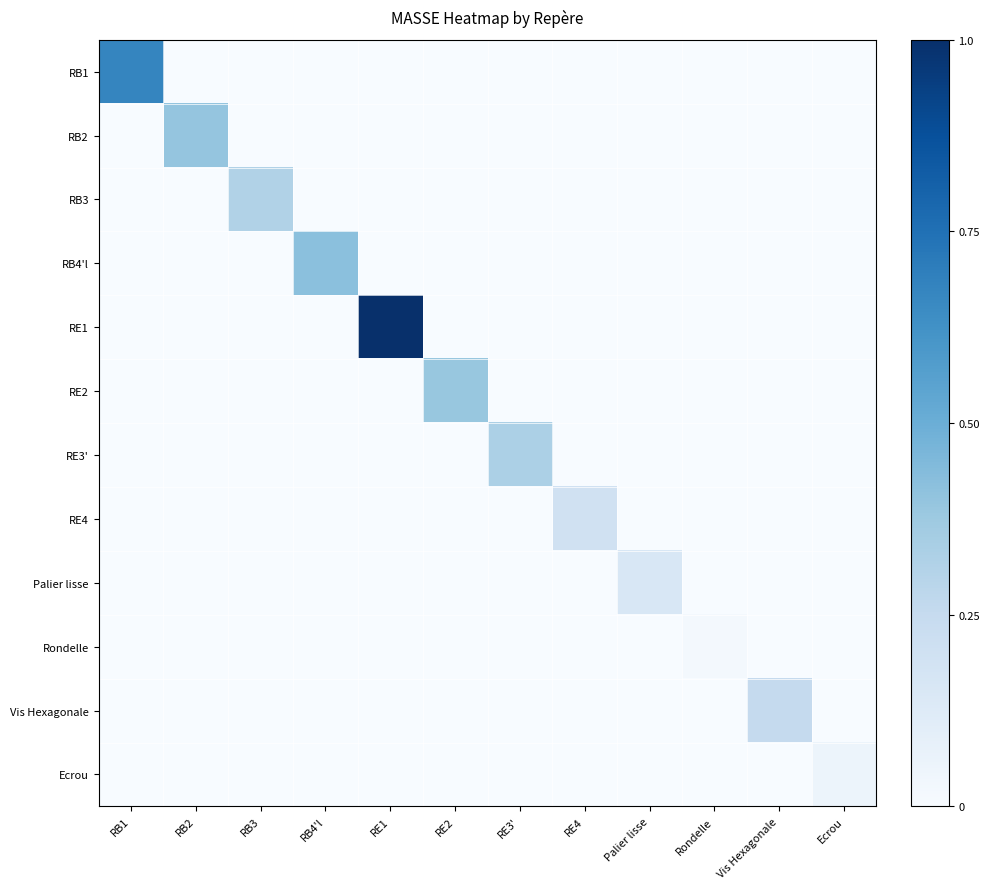

Reading left to right, transcribe all the data shown in this chart.

RB1: RB1=0.7	RB2=0.0	RB3=0.0	RB4'l=0.0	RE1=0.0	RE2=0.0	RE3'=0.0	RE4=0.0	Palier lisse=0.0	Rondelle=0.0	Vis Hexagonale=0.0	Ecrou=0.0
RB2: RB1=0.0	RB2=0.4	RB3=0.0	RB4'l=0.0	RE1=0.0	RE2=0.0	RE3'=0.0	RE4=0.0	Palier lisse=0.0	Rondelle=0.0	Vis Hexagonale=0.0	Ecrou=0.0
RB3: RB1=0.0	RB2=0.0	RB3=0.3	RB4'l=0.0	RE1=0.0	RE2=0.0	RE3'=0.0	RE4=0.0	Palier lisse=0.0	Rondelle=0.0	Vis Hexagonale=0.0	Ecrou=0.0
RB4'l: RB1=0.0	RB2=0.0	RB3=0.0	RB4'l=0.4	RE1=0.0	RE2=0.0	RE3'=0.0	RE4=0.0	Palier lisse=0.0	Rondelle=0.0	Vis Hexagonale=0.0	Ecrou=0.0
RE1: RB1=0.0	RB2=0.0	RB3=0.0	RB4'l=0.0	RE1=1.0	RE2=0.0	RE3'=0.0	RE4=0.0	Palier lisse=0.0	Rondelle=0.0	Vis Hexagonale=0.0	Ecrou=0.0
RE2: RB1=0.0	RB2=0.0	RB3=0.0	RB4'l=0.0	RE1=0.0	RE2=0.4	RE3'=0.0	RE4=0.0	Palier lisse=0.0	Rondelle=0.0	Vis Hexagonale=0.0	Ecrou=0.0
RE3': RB1=0.0	RB2=0.0	RB3=0.0	RB4'l=0.0	RE1=0.0	RE2=0.0	RE3'=0.3	RE4=0.0	Palier lisse=0.0	Rondelle=0.0	Vis Hexagonale=0.0	Ecrou=0.0
RE4: RB1=0.0	RB2=0.0	RB3=0.0	RB4'l=0.0	RE1=0.0	RE2=0.0	RE3'=0.0	RE4=0.2	Palier lisse=0.0	Rondelle=0.0	Vis Hexagonale=0.0	Ecrou=0.0
Palier lisse: RB1=0.0	RB2=0.0	RB3=0.0	RB4'l=0.0	RE1=0.0	RE2=0.0	RE3'=0.0	RE4=0.0	Palier lisse=0.2	Rondelle=0.0	Vis Hexagonale=0.0	Ecrou=0.0
Rondelle: RB1=0.0	RB2=0.0	RB3=0.0	RB4'l=0.0	RE1=0.0	RE2=0.0	RE3'=0.0	RE4=0.0	Palier lisse=0.0	Rondelle=0.0	Vis Hexagonale=0.0	Ecrou=0.0
Vis Hexagonale: RB1=0.0	RB2=0.0	RB3=0.0	RB4'l=0.0	RE1=0.0	RE2=0.0	RE3'=0.0	RE4=0.0	Palier lisse=0.0	Rondelle=0.0	Vis Hexagonale=0.3	Ecrou=0.0
Ecrou: RB1=0.0	RB2=0.0	RB3=0.0	RB4'l=0.0	RE1=0.0	RE2=0.0	RE3'=0.0	RE4=0.0	Palier lisse=0.0	Rondelle=0.0	Vis Hexagonale=0.0	Ecrou=0.1